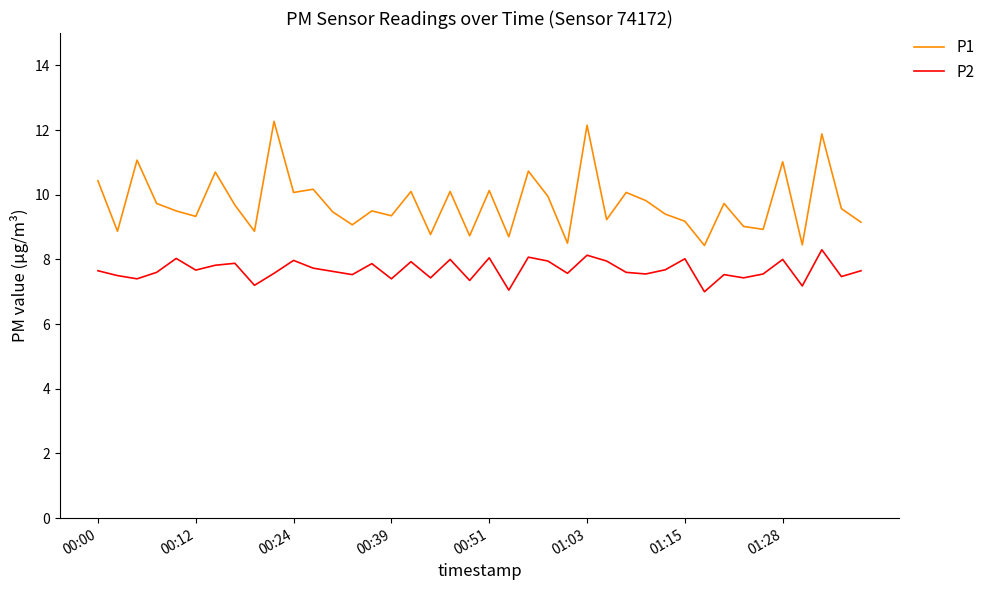

What is the difference between the maximum and minimum values in the P2 series?

1.3